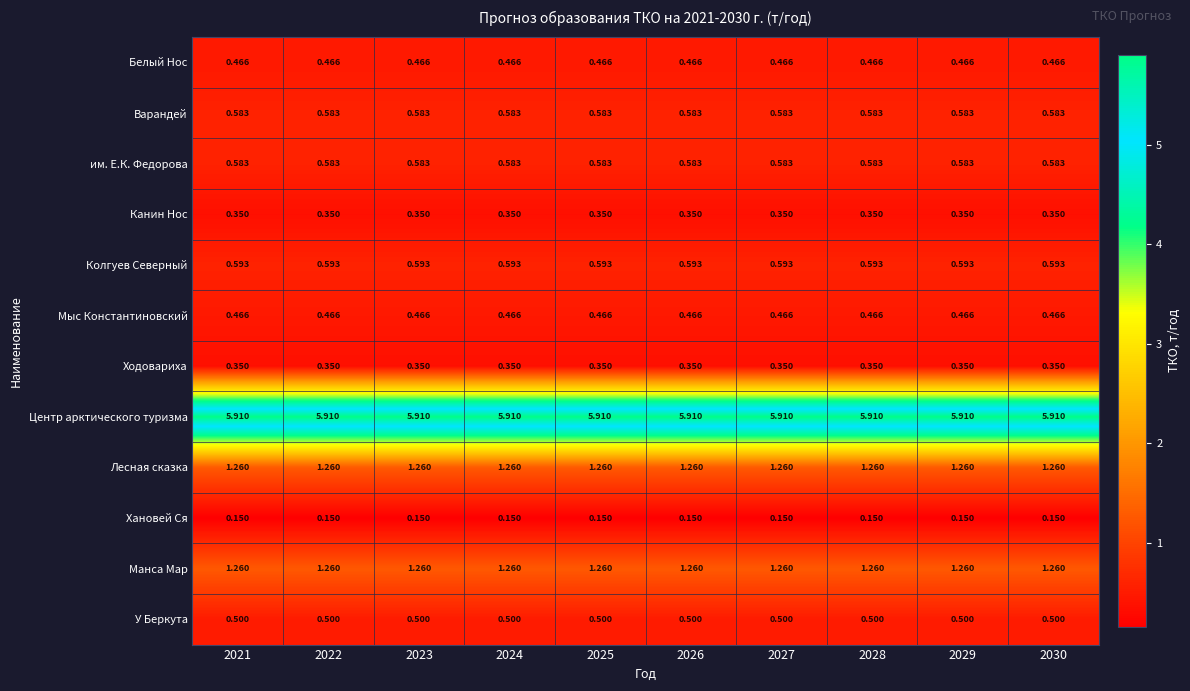

Is the value of Канин Нос at 2026 greater than the value of Варандей at 2023?

No